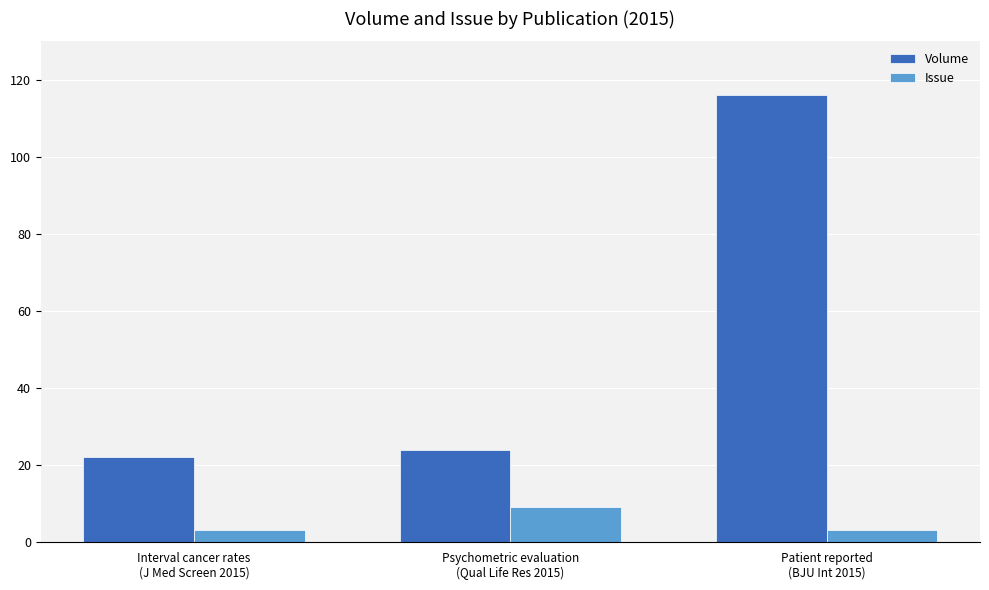

What is the total value across all series at Interval cancer rates
(J Med Screen 2015)?

25